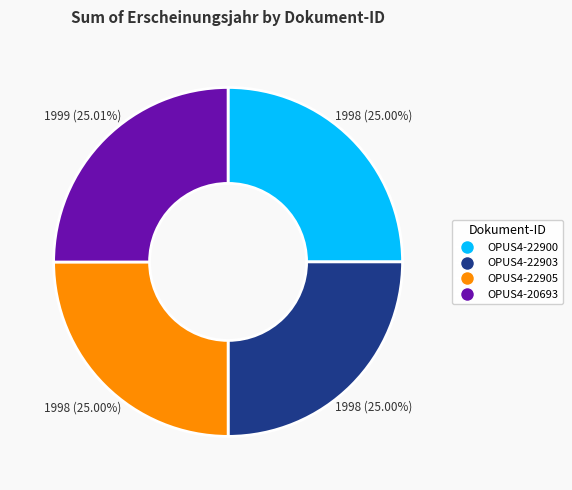

What is the ratio of the value at OPUS4-20693 to the value at OPUS4-22903?

1.0